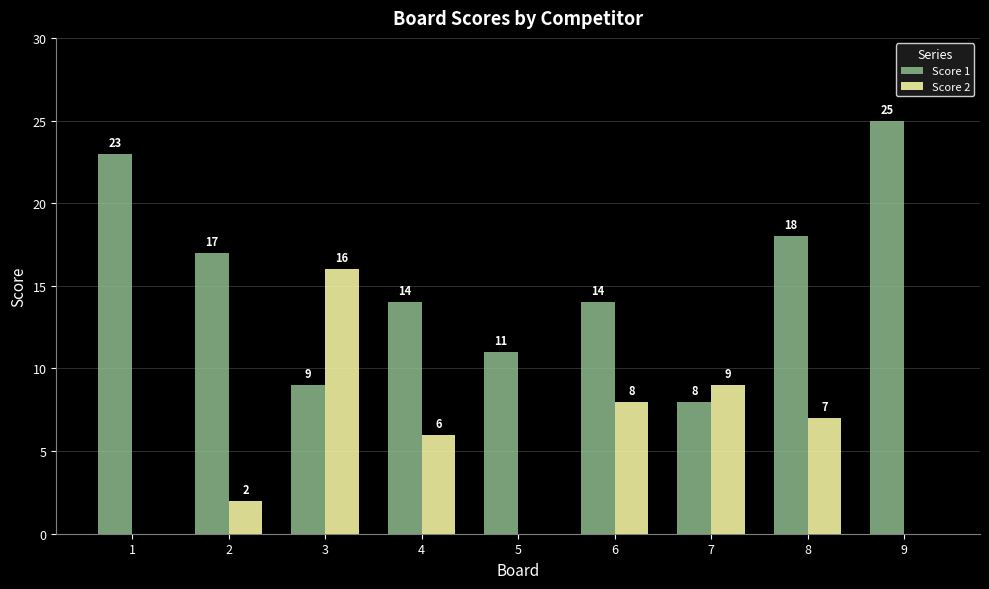

Between 1 and 4, which series saw the biggest shift?

Score 1